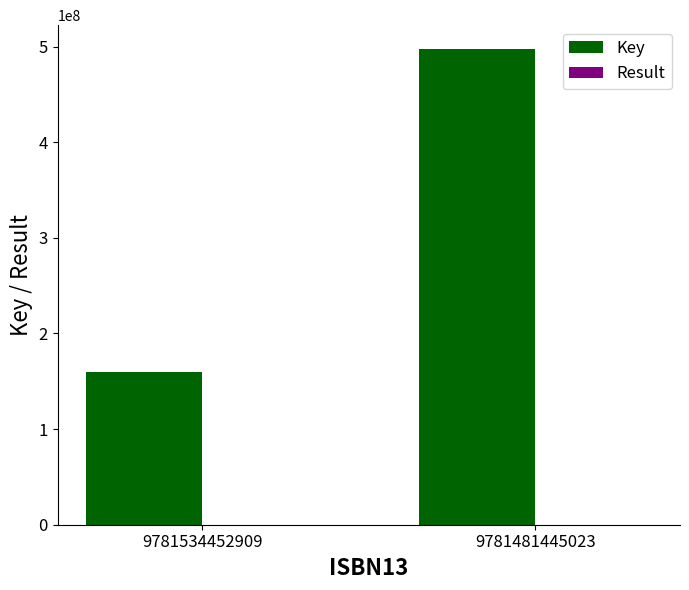

What is the sum of all Key values?

657397881